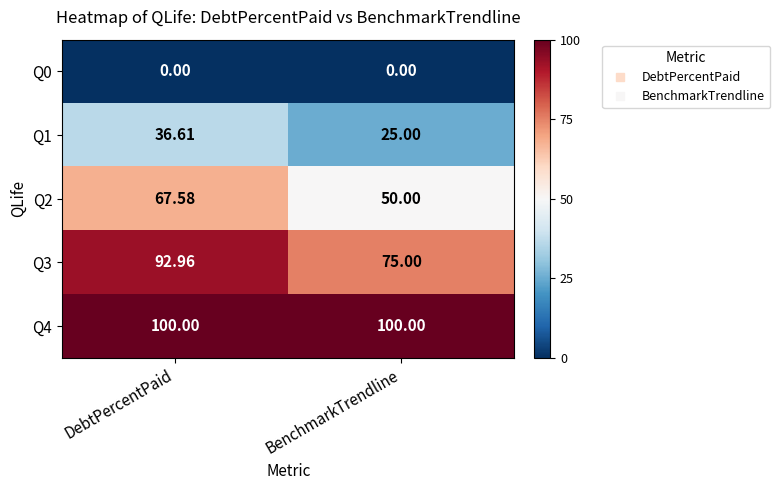

At which category is the sum across all series the highest?

DebtPercentPaid